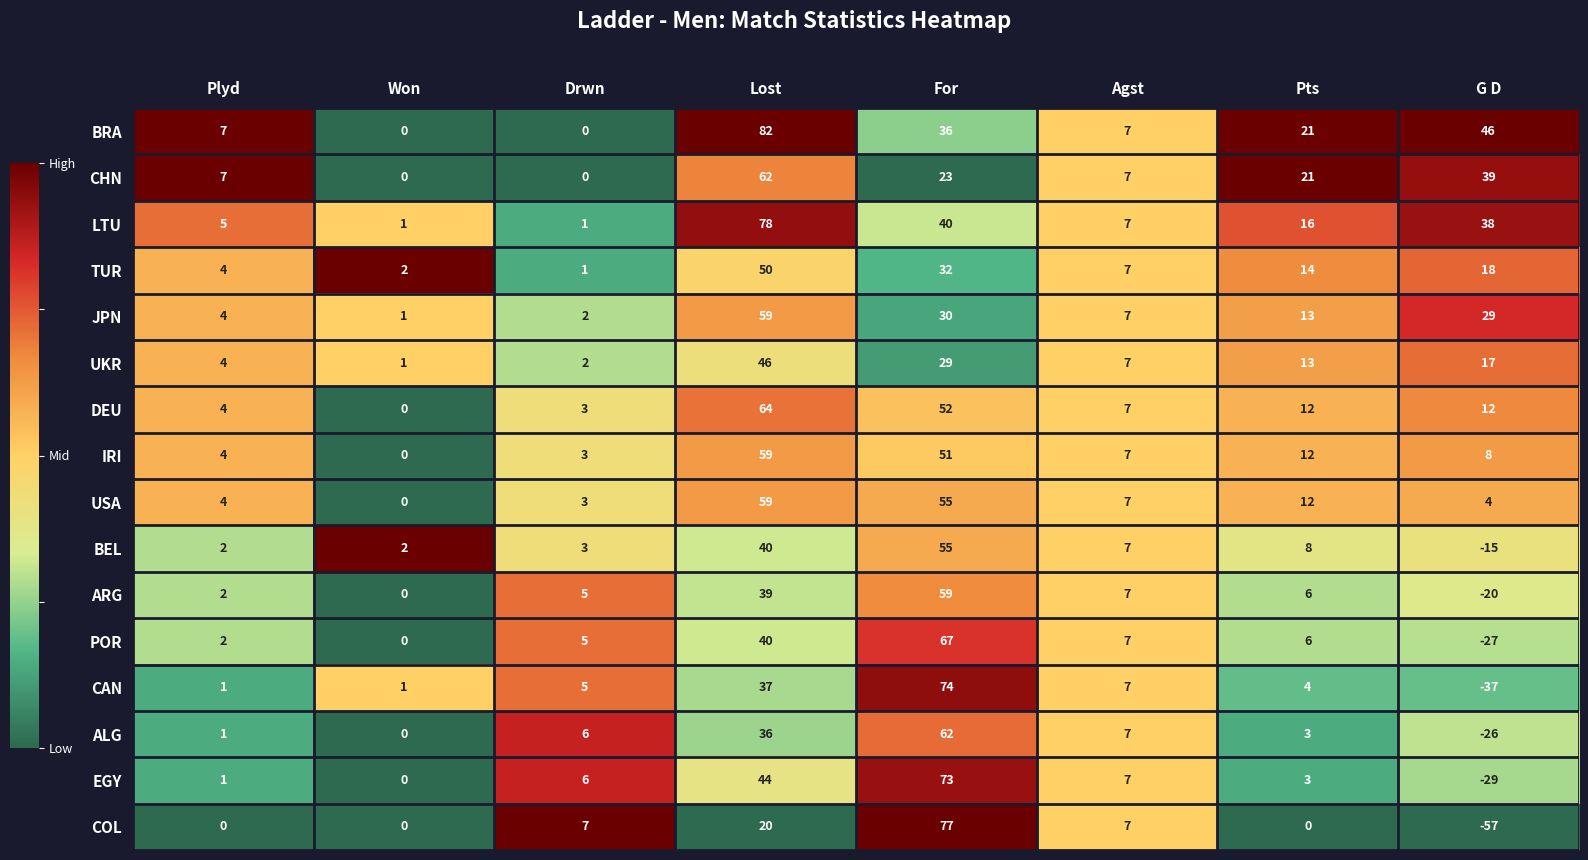

How many series are shown in this chart?

16